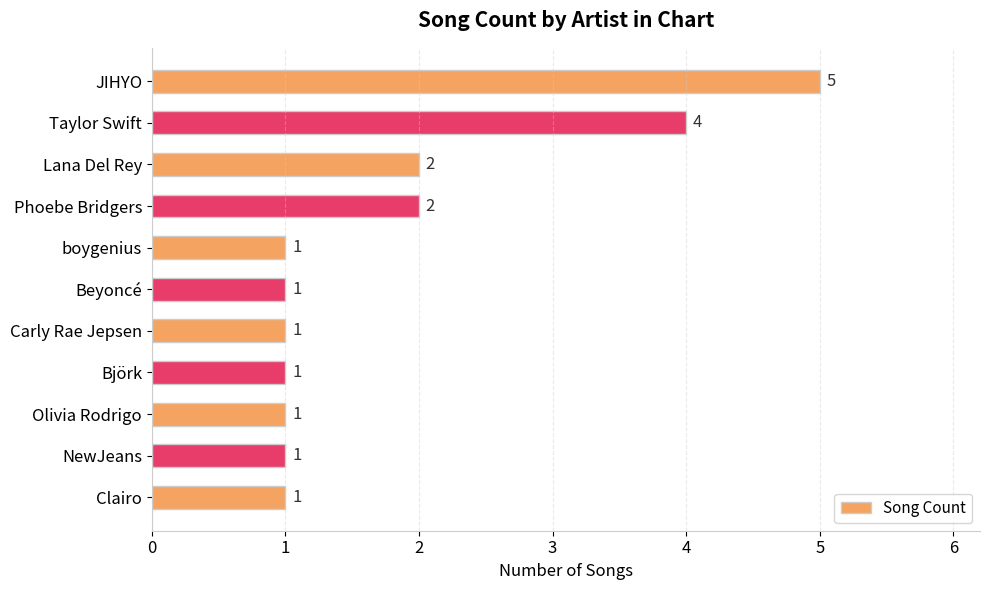

How many bars are there in total?

11